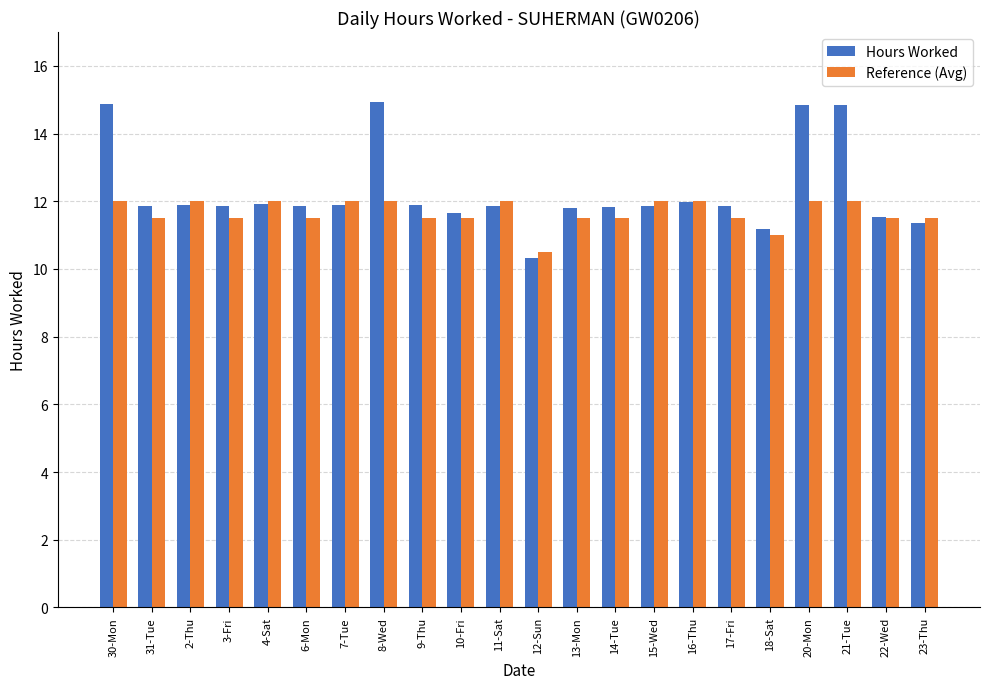

The Hours Worked series shows 2.6 at 15-Wed. True or false?

False